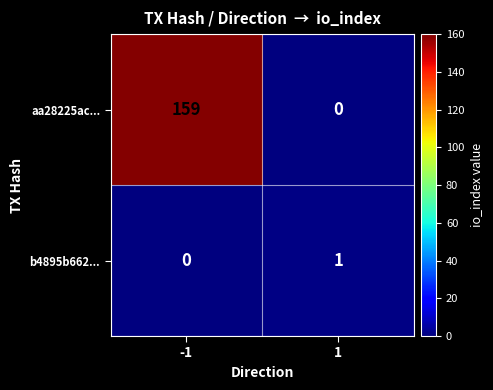

How many values in the aa28225ac... series are below 159?

1